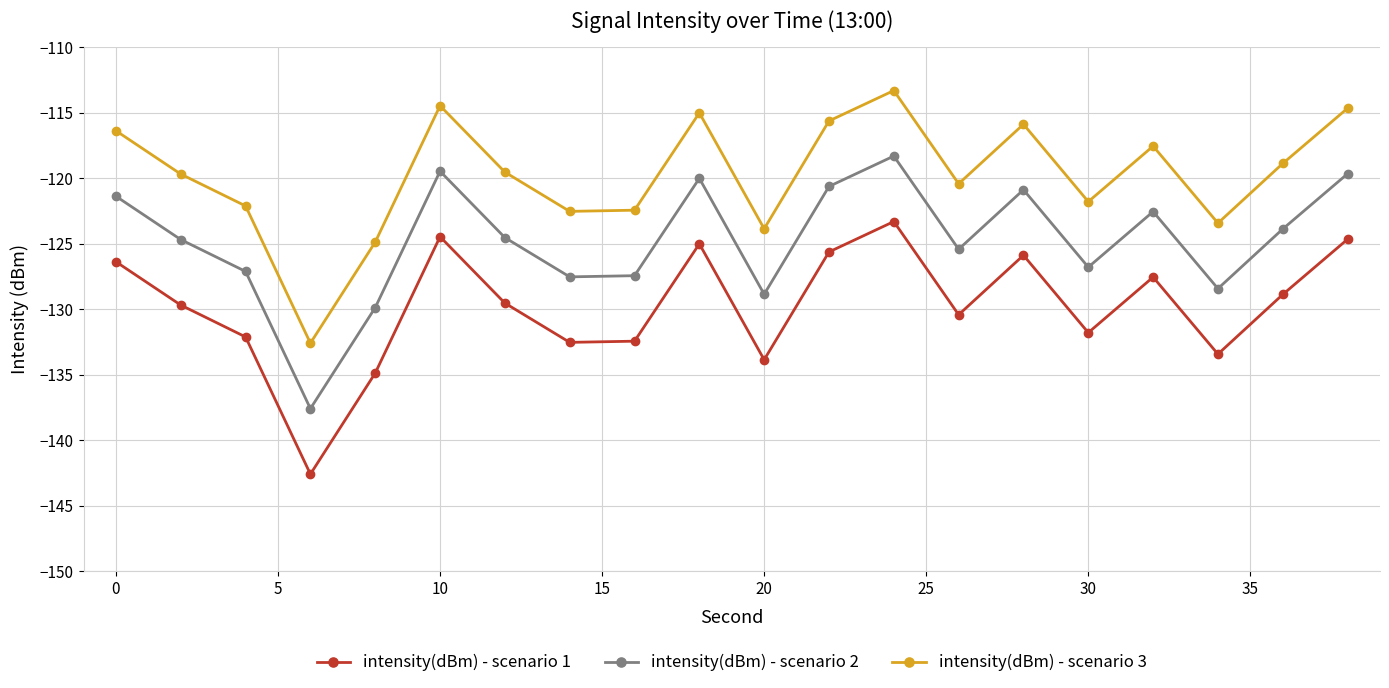

What is the maximum value shown in the chart?

-113.3